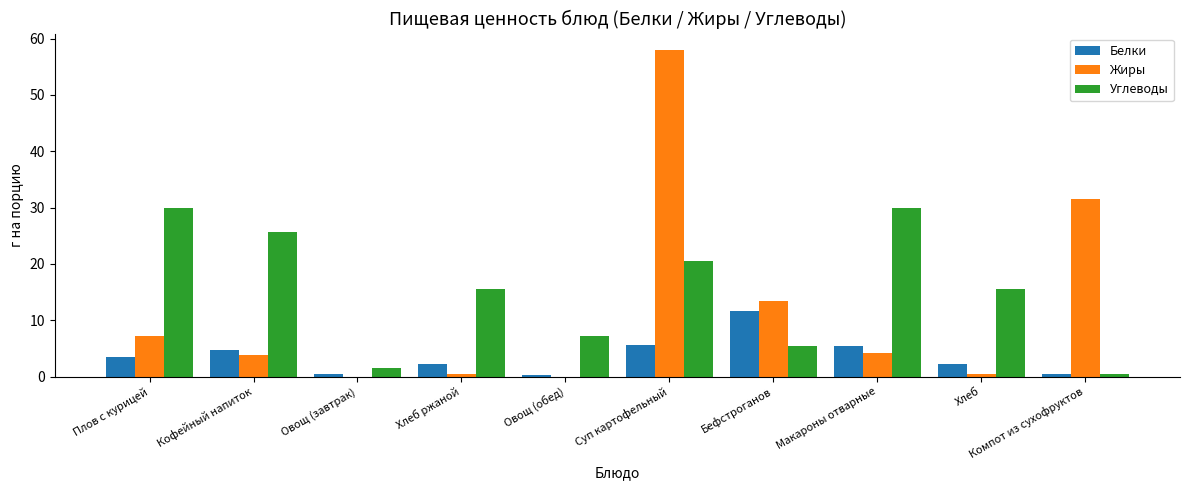

What is the maximum value for Белки?

11.6